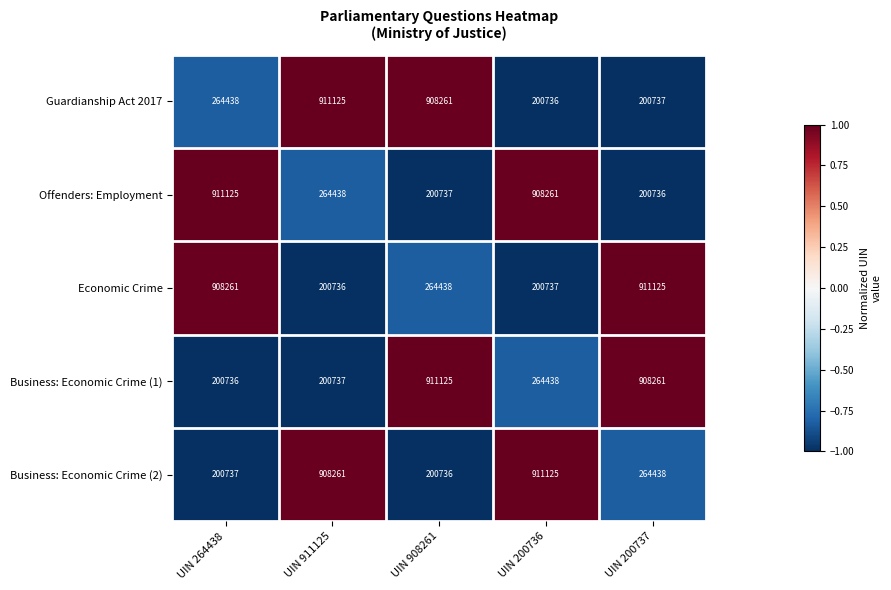

Reading left to right, extract all data points from this chart.

Guardianship Act 2017: UIN 264438=264438	UIN 911125=911125	UIN 908261=908261	UIN 200736=200736	UIN 200737=200737
Offenders: Employment: UIN 264438=911125	UIN 911125=264438	UIN 908261=200737	UIN 200736=908261	UIN 200737=200736
Economic Crime: UIN 264438=908261	UIN 911125=200736	UIN 908261=264438	UIN 200736=200737	UIN 200737=911125
Business: Economic Crime (1): UIN 264438=200736	UIN 911125=200737	UIN 908261=911125	UIN 200736=264438	UIN 200737=908261
Business: Economic Crime (2): UIN 264438=200737	UIN 911125=908261	UIN 908261=200736	UIN 200736=911125	UIN 200737=264438